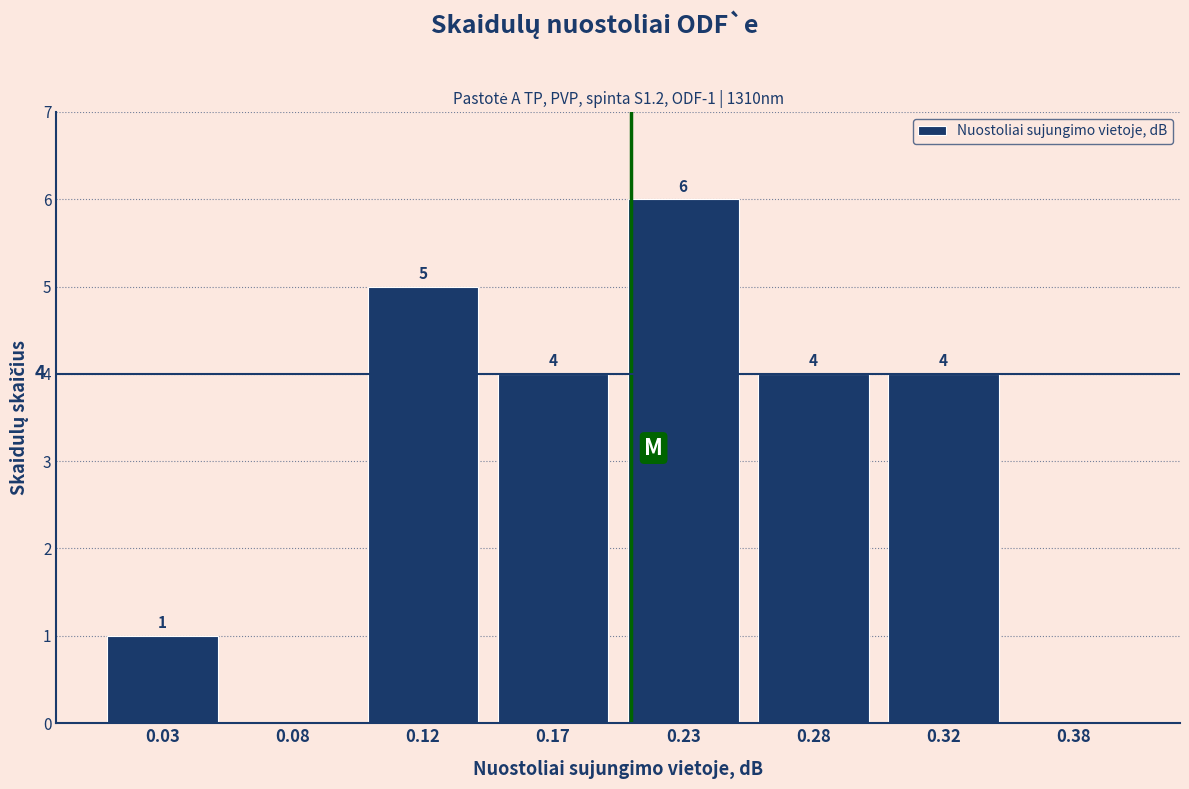

Reading left to right, extract all data points from this chart.

0.03=1	0.08=0	0.12=5	0.17=4	0.23=6	0.28=4	0.32=4	0.38=0